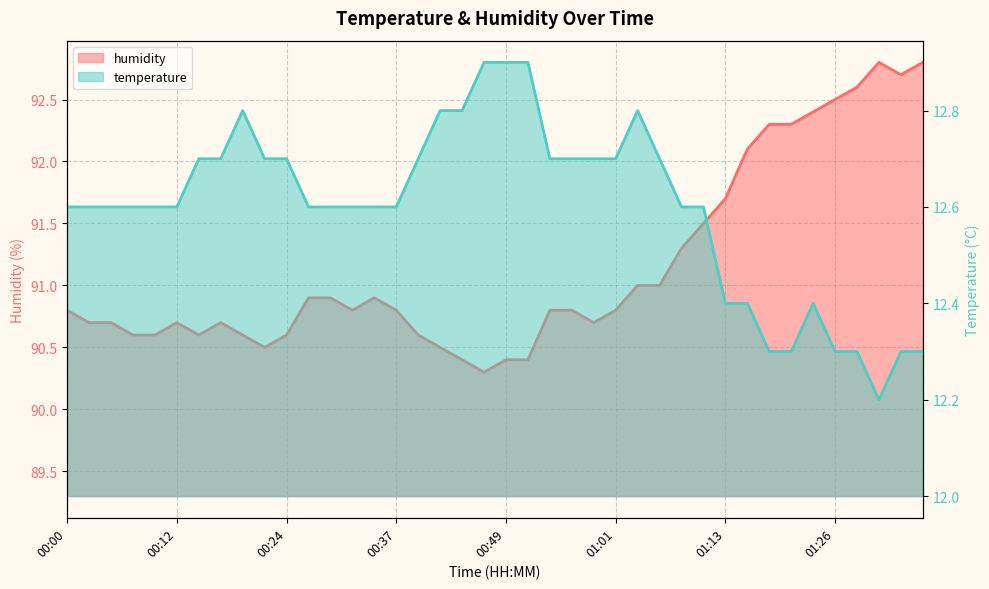

Between 00:54 and 01:01, which is larger?

00:54